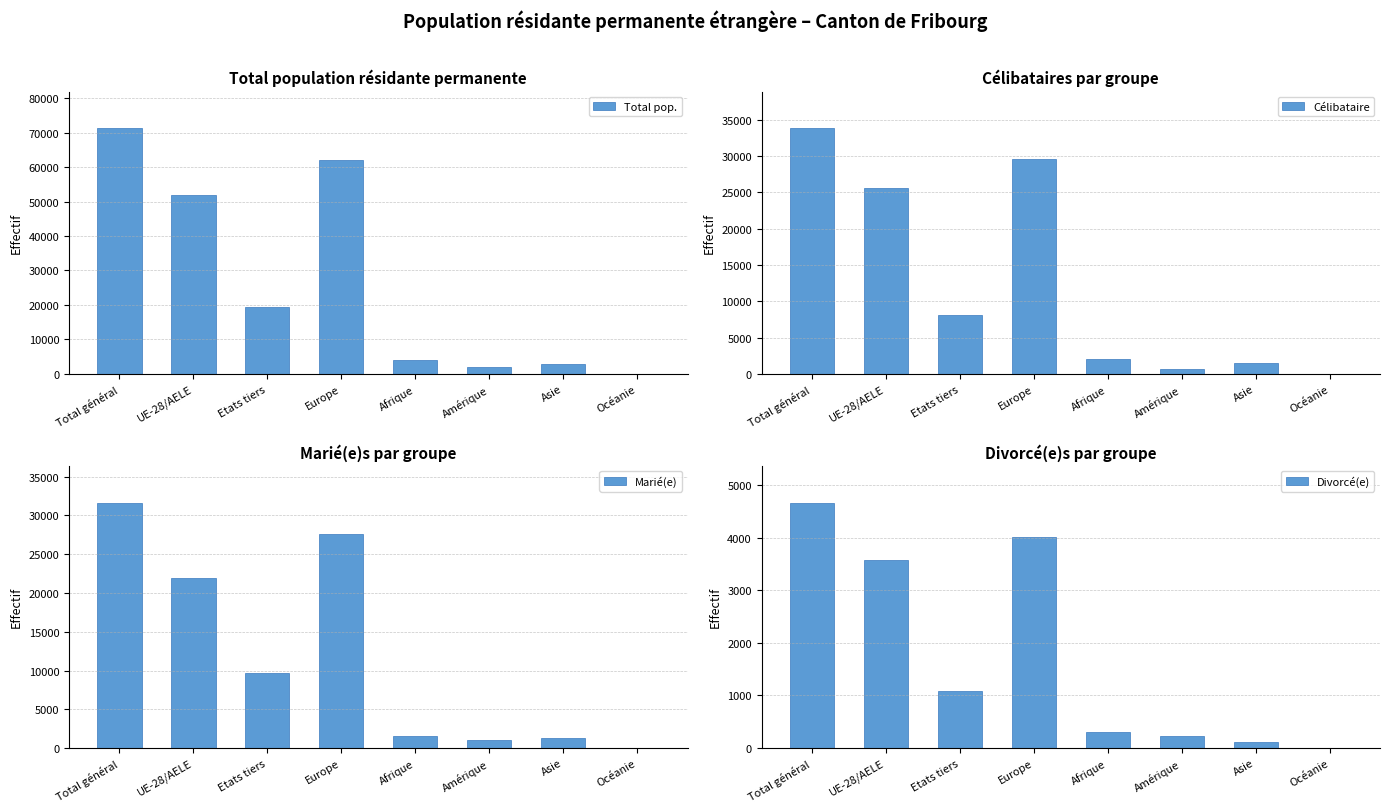

What are all the series names shown in the legend?

Total pop., Célibataire, Marié(e), Divorcé(e)